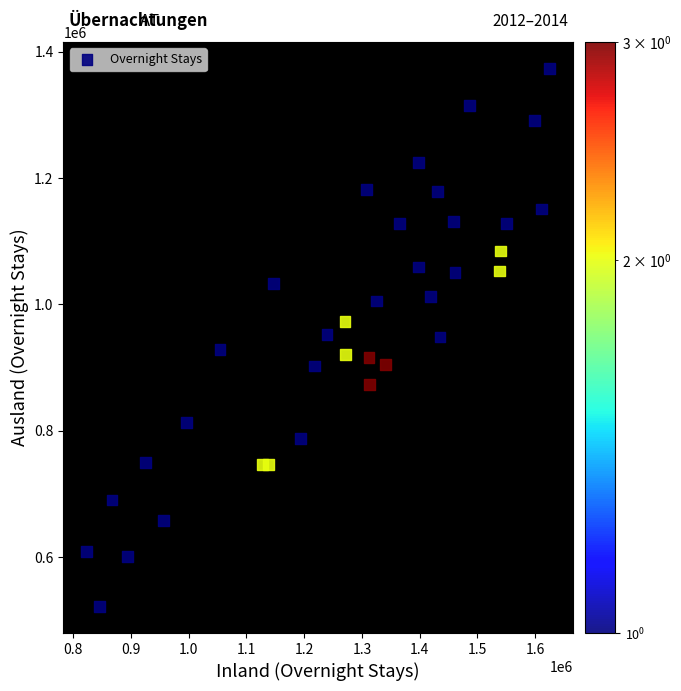

What is the range of Y values (max minus min)?

850696